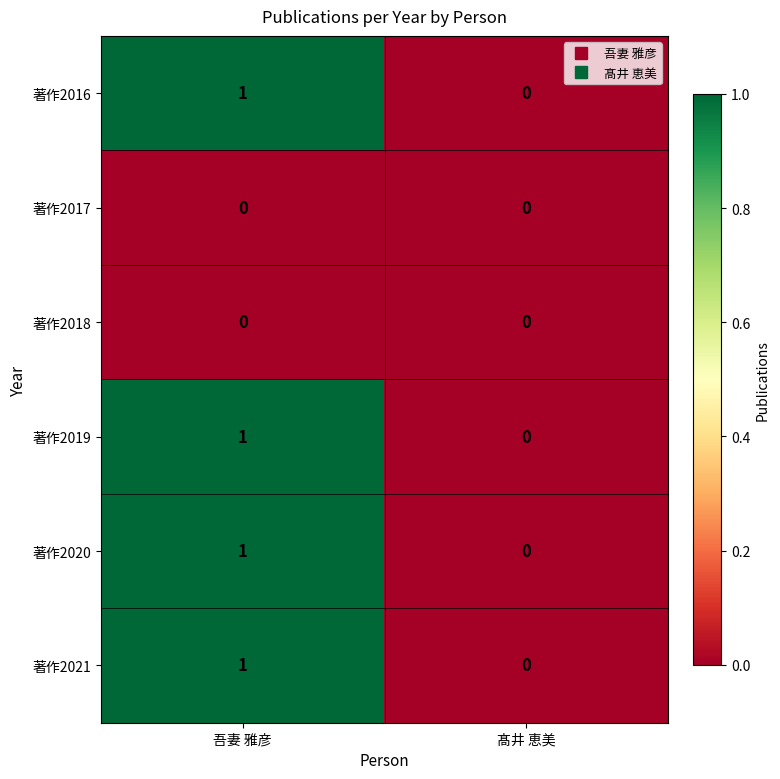

Reading left to right, list all the values displayed in this chart.

著作2016: 吾妻 雅彦=1	髙井 恵美=0
著作2017: 吾妻 雅彦=0	髙井 恵美=0
著作2018: 吾妻 雅彦=0	髙井 恵美=0
著作2019: 吾妻 雅彦=1	髙井 恵美=0
著作2020: 吾妻 雅彦=1	髙井 恵美=0
著作2021: 吾妻 雅彦=1	髙井 恵美=0